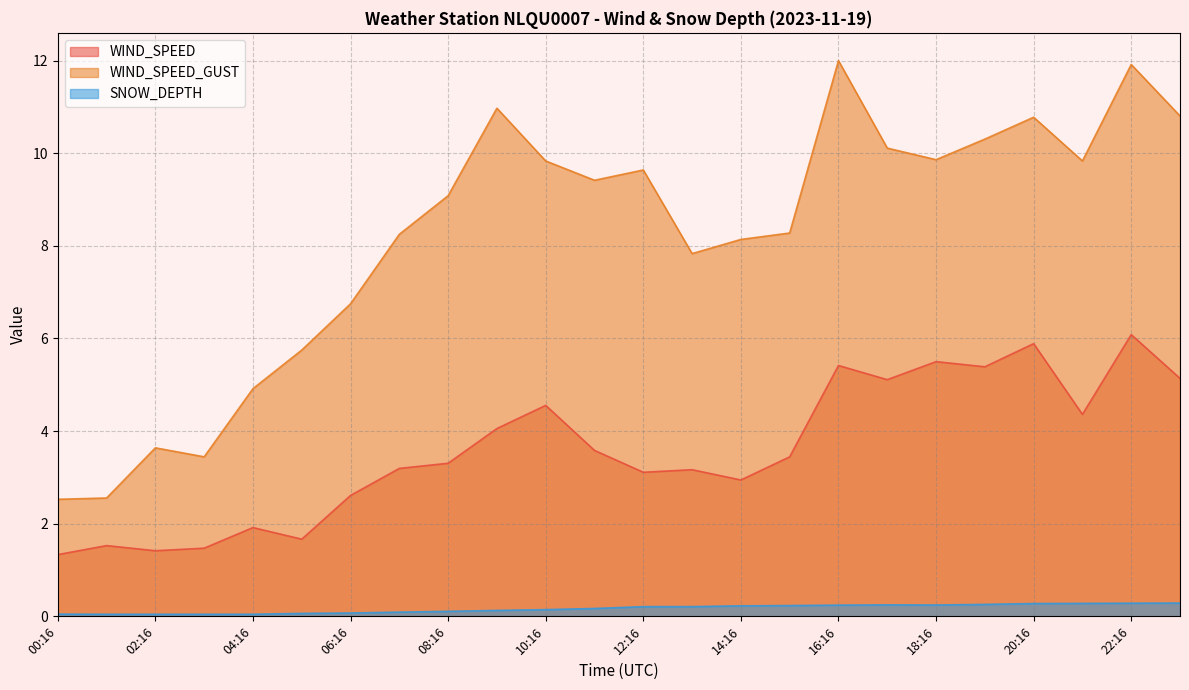

Reading left to right, extract all data points from this chart.

WIND_SPEED: 00:16=1.3	01:16=1.5	02:16=1.4	03:16=1.5	04:16=1.9	05:16=1.7	06:16=2.6	07:16=3.2	08:16=3.3	09:16=4.1	10:16=4.6	11:16=3.6	12:16=3.1	13:16=3.2	14:16=2.9	15:16=3.4	16:16=5.4	17:16=5.1	18:16=5.5	19:16=5.4	20:16=5.9	21:16=4.4	22:16=6.1	23:16=5.1
WIND_SPEED_GUST: 00:16=2.5	01:16=2.6	02:16=3.6	03:16=3.4	04:16=4.9	05:16=5.8	06:16=6.8	07:16=8.2	08:16=9.1	09:16=11.0	10:16=9.8	11:16=9.4	12:16=9.6	13:16=7.8	14:16=8.1	15:16=8.3	16:16=12.0	17:16=10.1	18:16=9.9	19:16=10.3	20:16=10.8	21:16=9.8	22:16=11.9	23:16=10.8
SNOW_DEPTH: 00:16=0.0	01:16=0.0	02:16=0.0	03:16=0.0	04:16=0.0	05:16=0.1	06:16=0.1	07:16=0.1	08:16=0.1	09:16=0.1	10:16=0.1	11:16=0.2	12:16=0.2	13:16=0.2	14:16=0.2	15:16=0.2	16:16=0.2	17:16=0.2	18:16=0.2	19:16=0.3	20:16=0.3	21:16=0.3	22:16=0.3	23:16=0.3